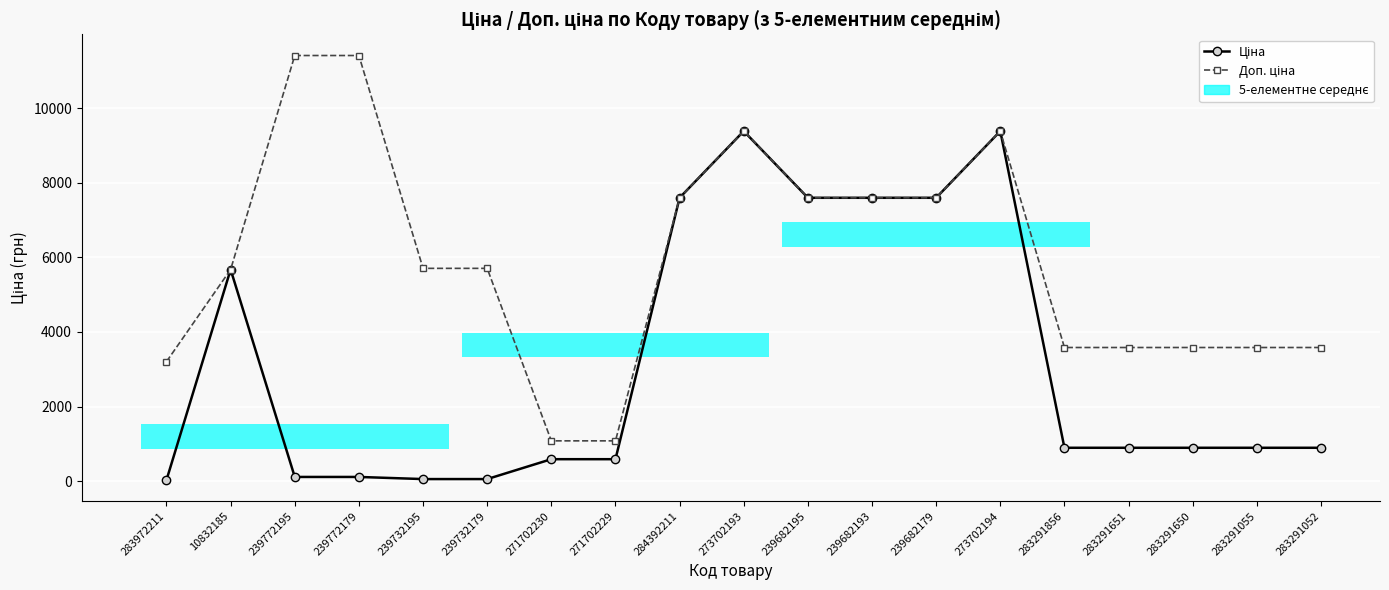

At how many categories does at least one series exceed 6885?

8